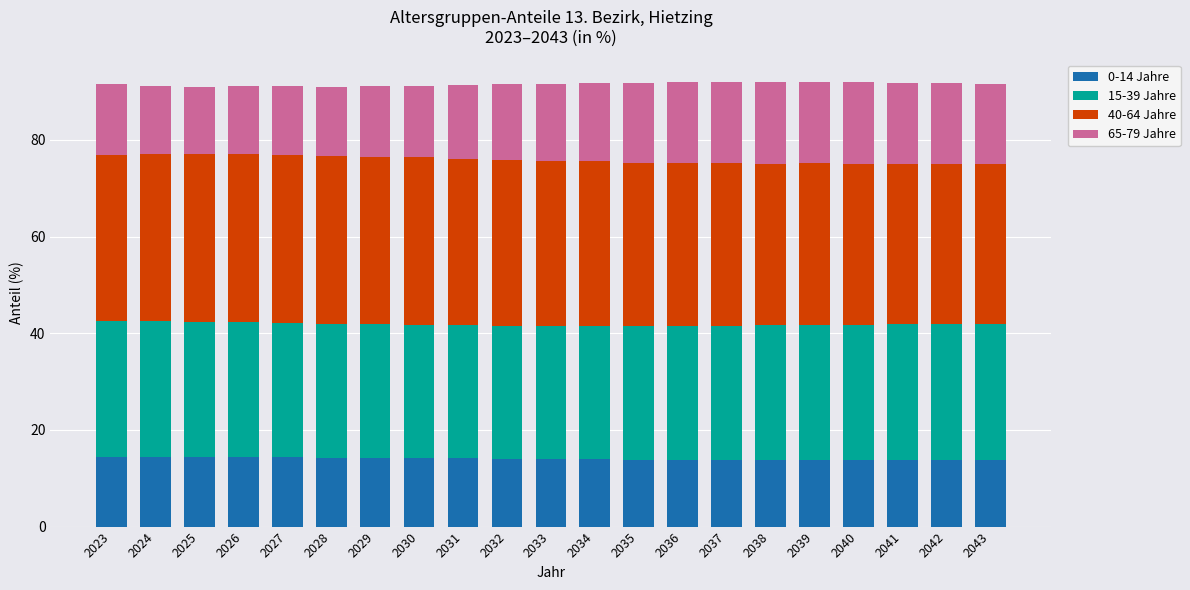

True or false: 0-14 Jahre has a value of 6.1 at 2037.

False